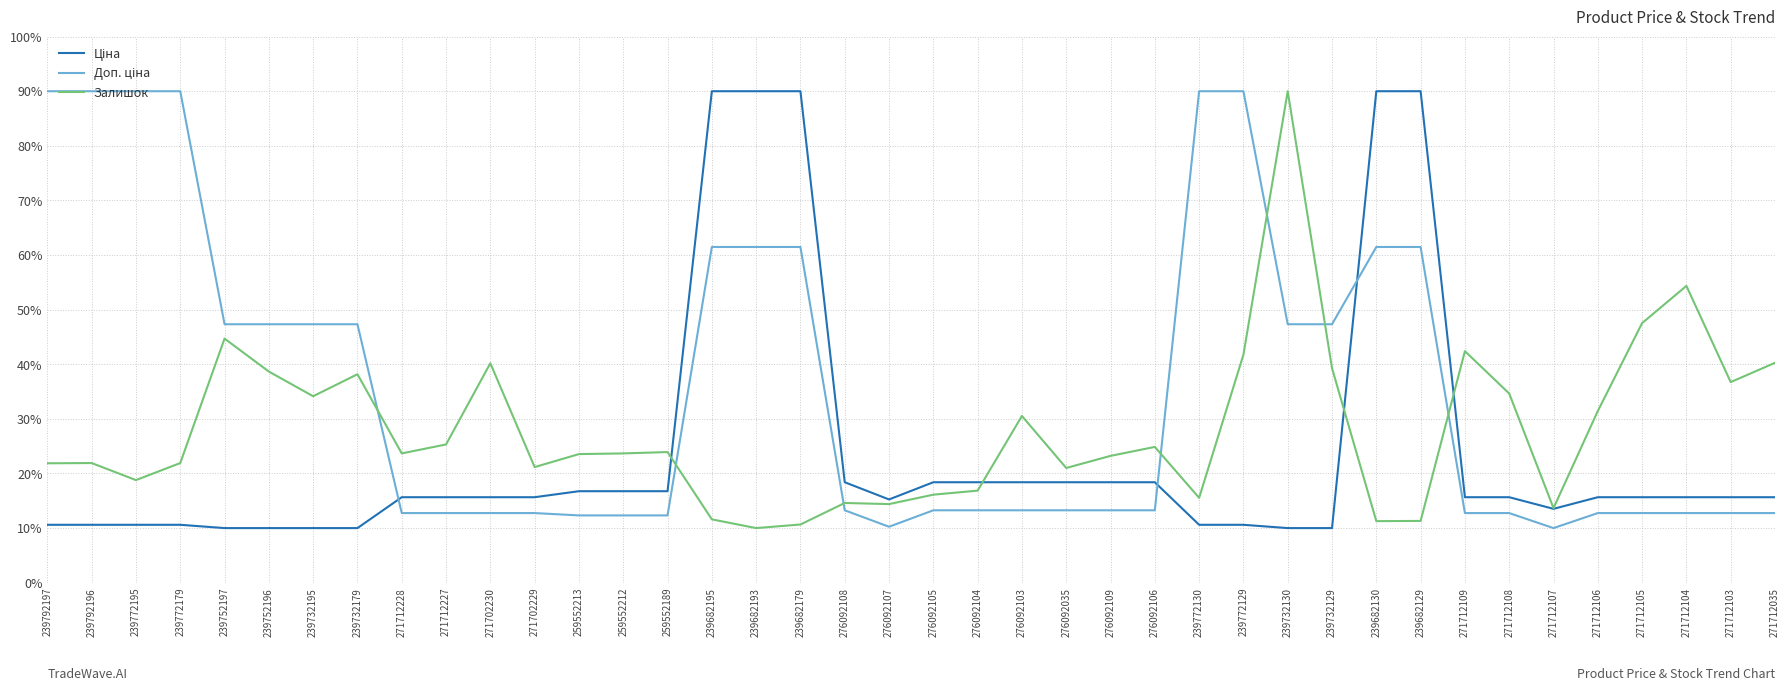

What is the maximum value shown in the chart?

90.0